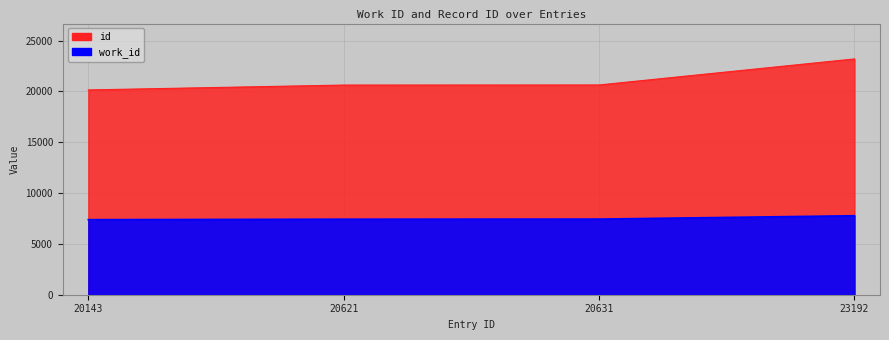

At 20631, list the series in order from smallest to largest.

work_id, id